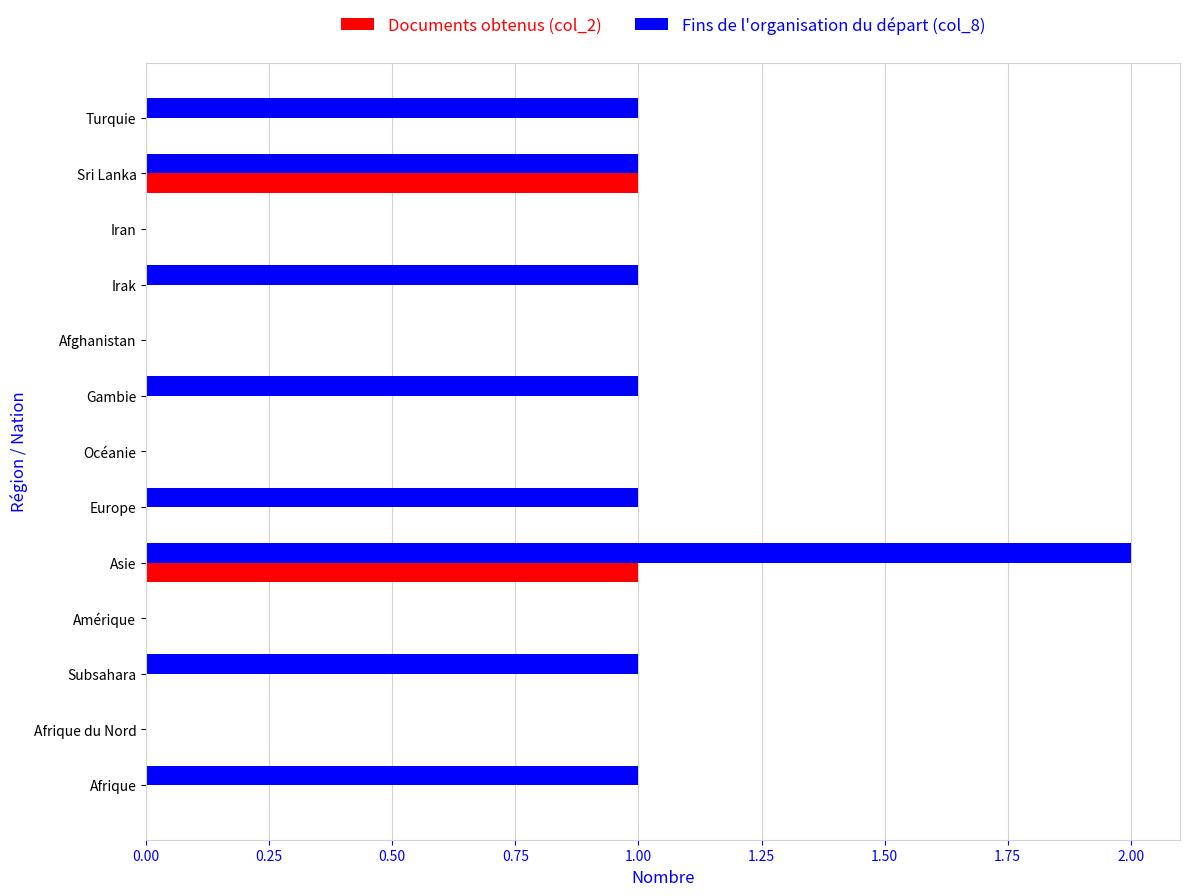

At which category does the chart reach its peak across all series?

Asie